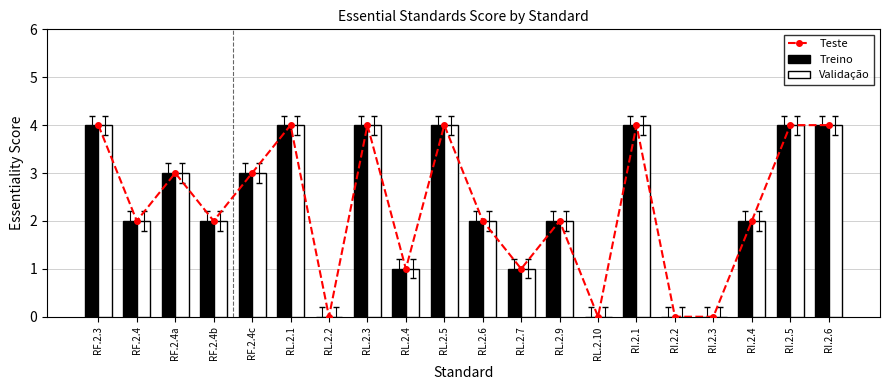

At which label is Teste closest to 2?

RF.2.4